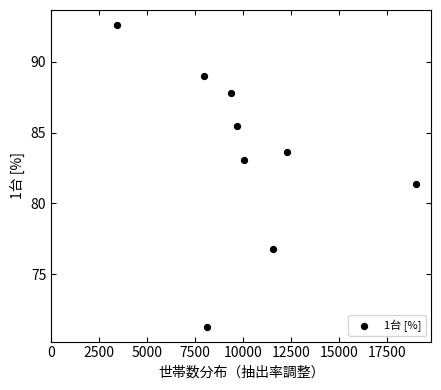

What is the range of Y values (max minus min)?

21.3